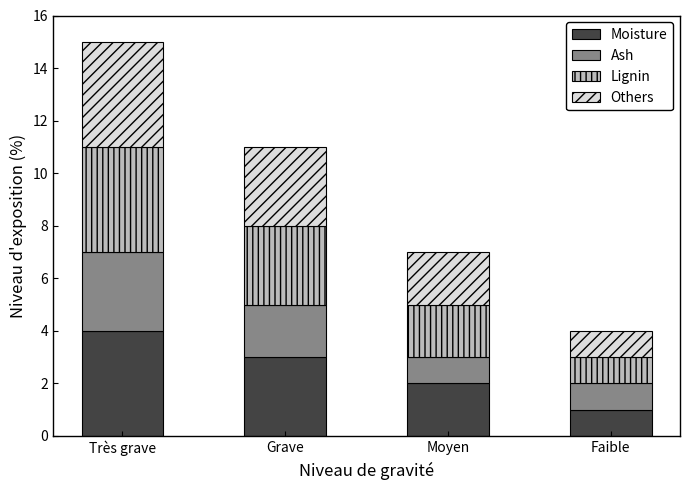

How many categories are shown in the chart?

4